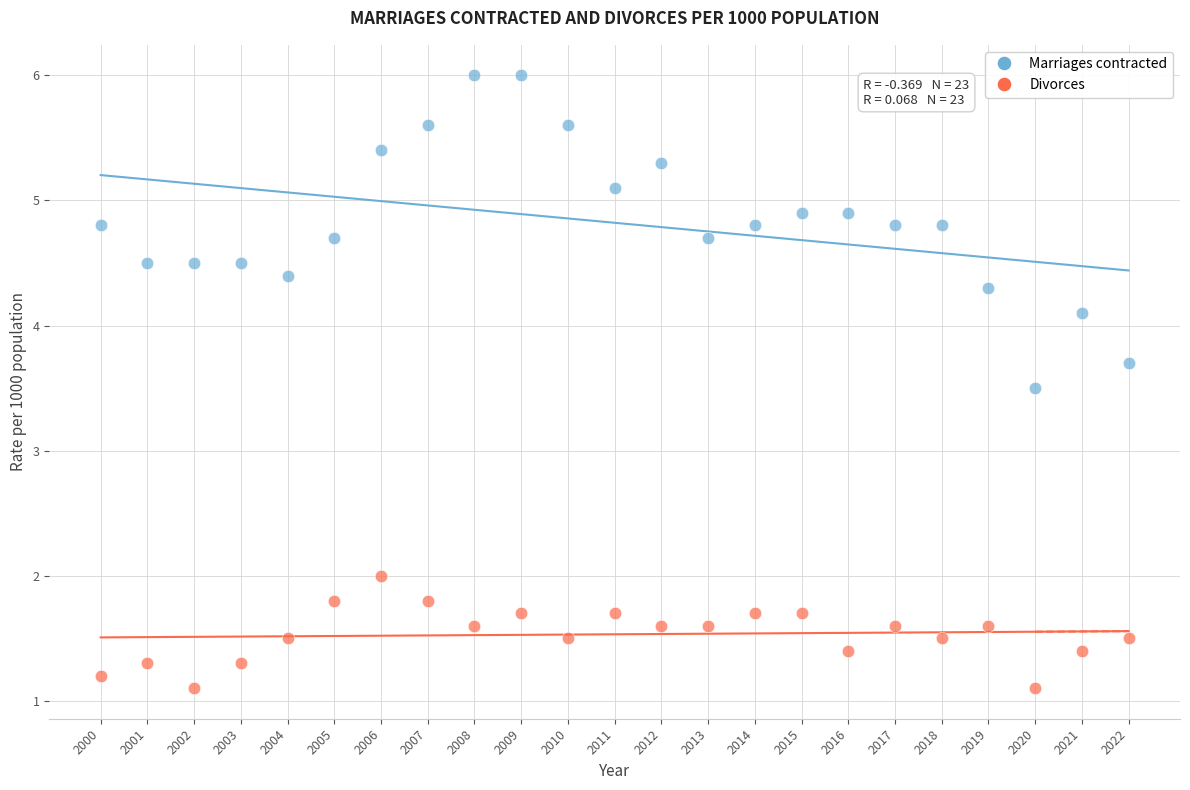

Which series reaches the maximum Y coordinate?

Marriages contracted